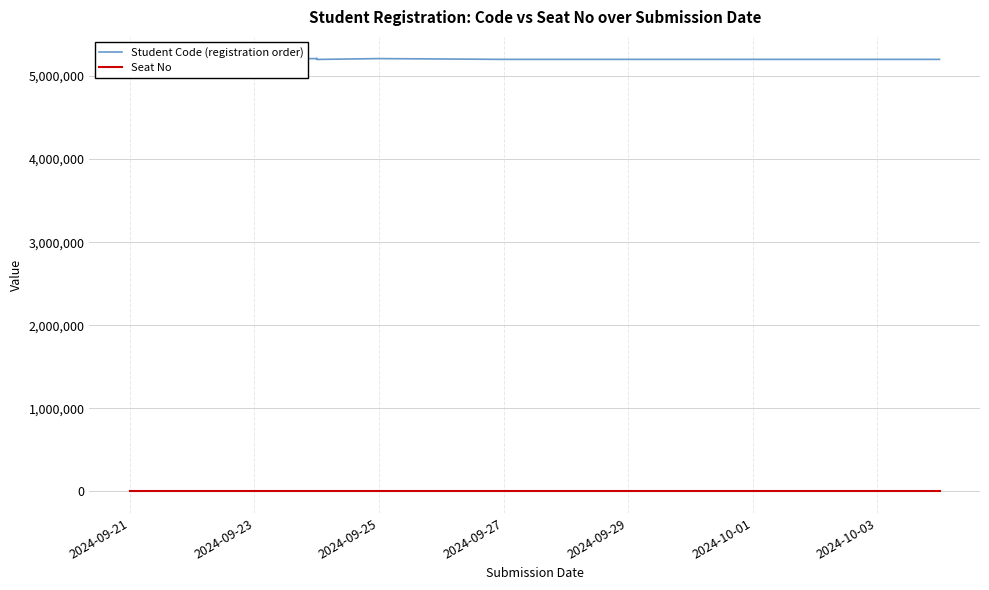

How many data points in Student Code (registration order) are less than 5210271?

20